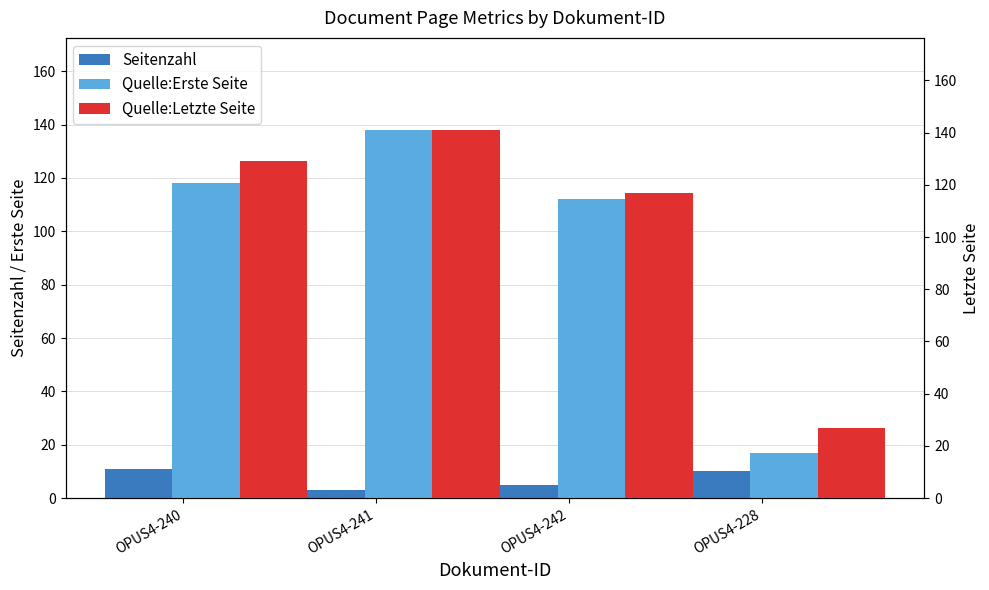

Which series has the largest total across all categories?

Quelle:Letzte Seite